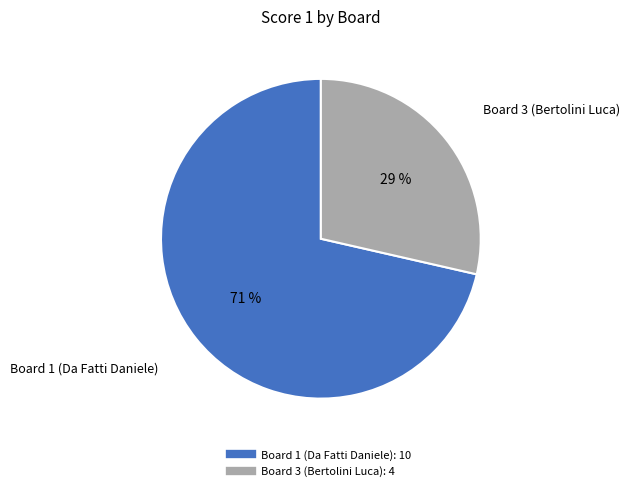

To the nearest percent, what is the average slice percentage?

50%